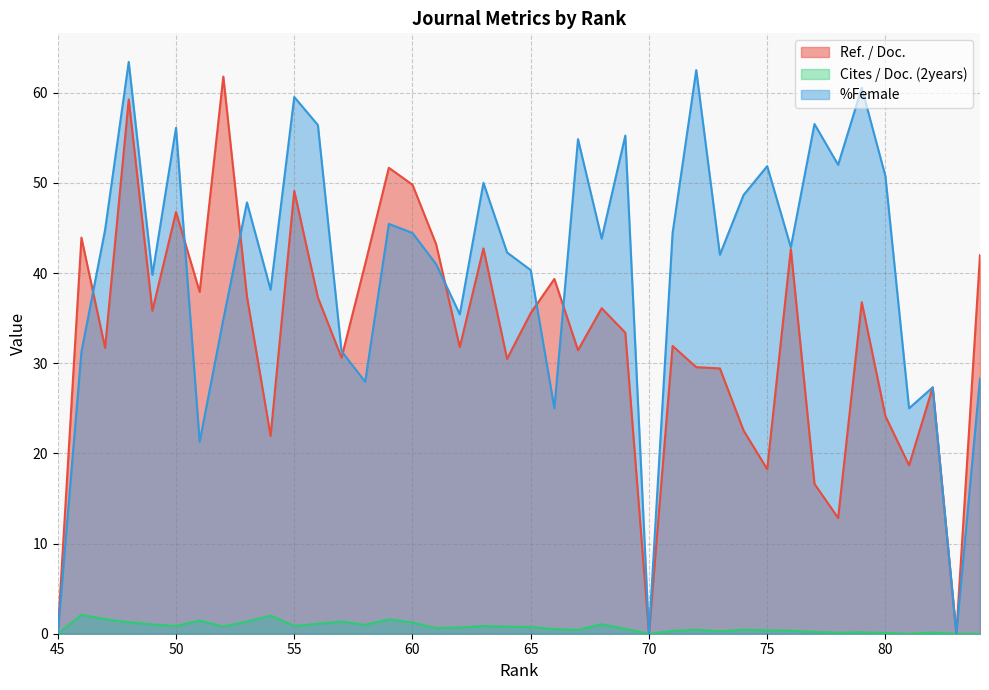

What is the greatest value displayed?

63.4